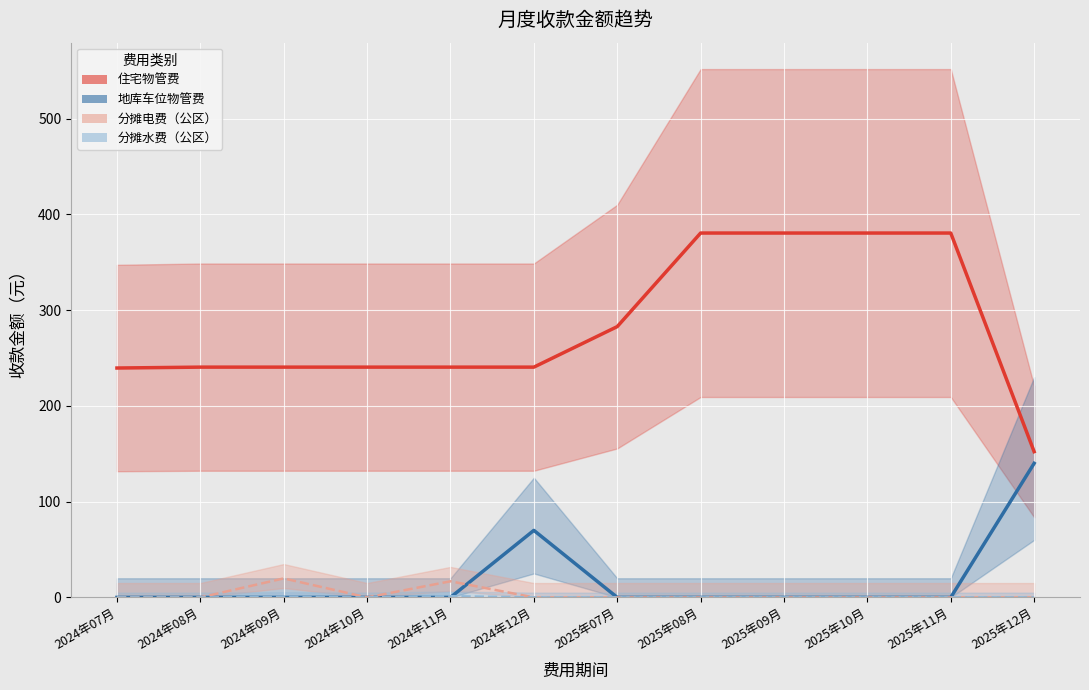

The value of 地库车位物管费 at 2024年09月 is -64.6. True or false?

False